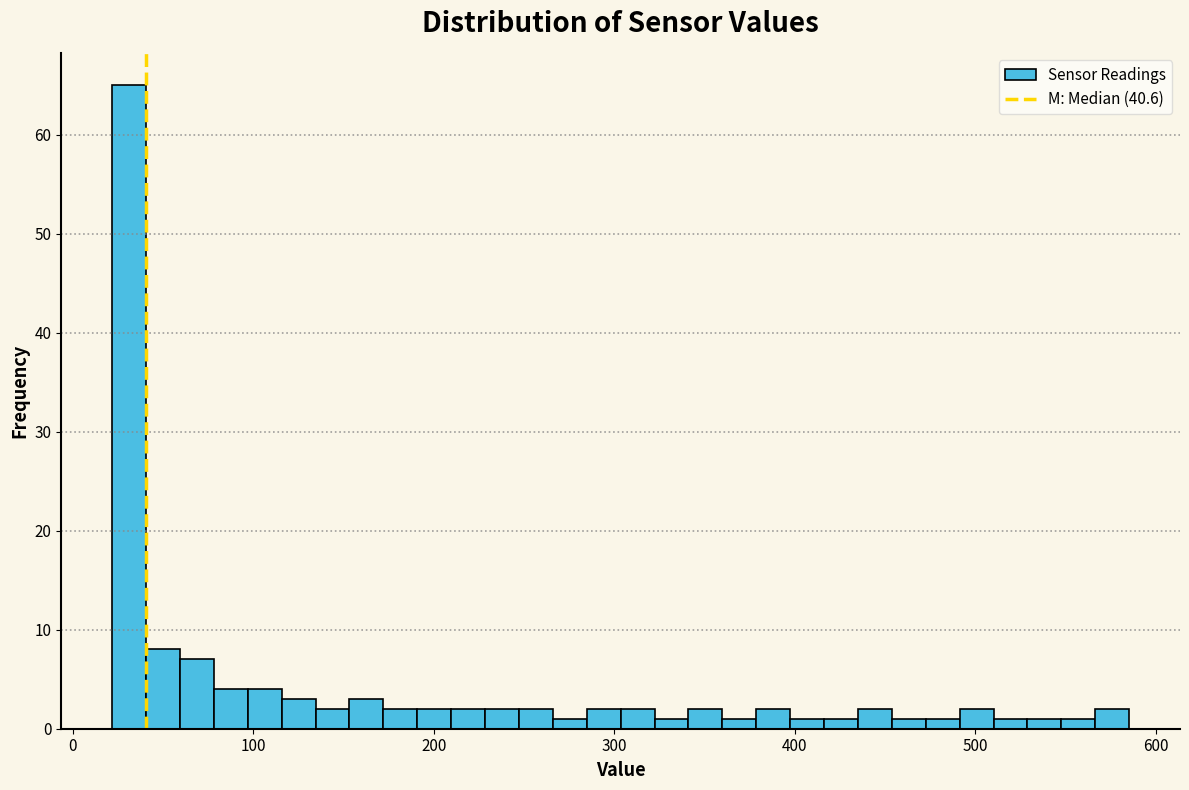

Read against the x-axis, roughly where is the centre of the tallest bar?

30